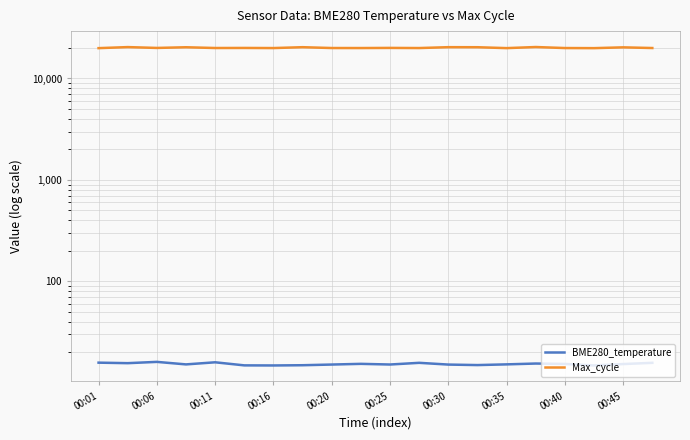

How many lines are shown in the chart?

2